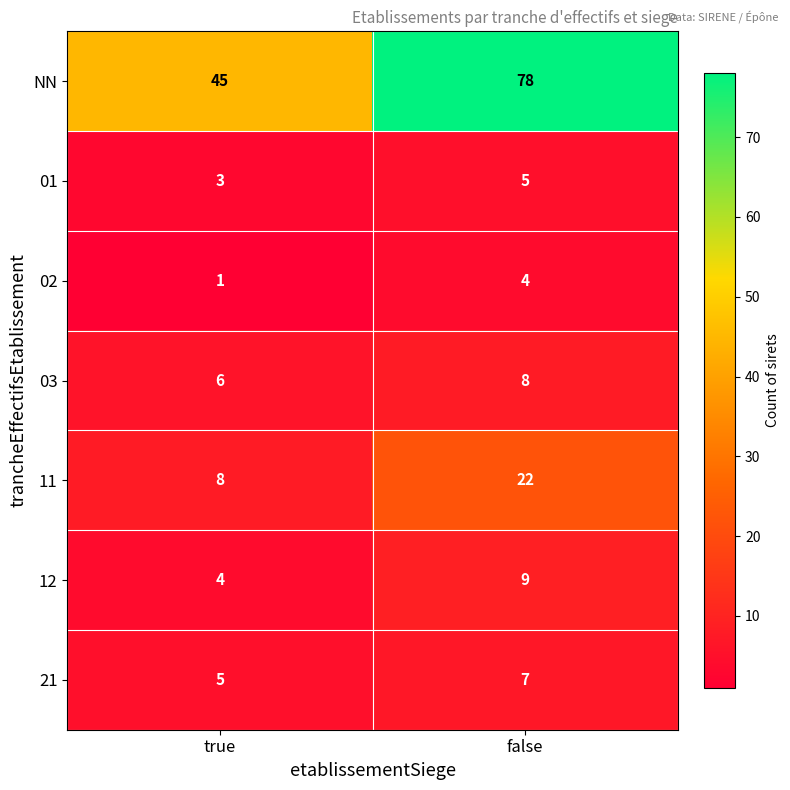

At how many categories does at least one series exceed 57?

1